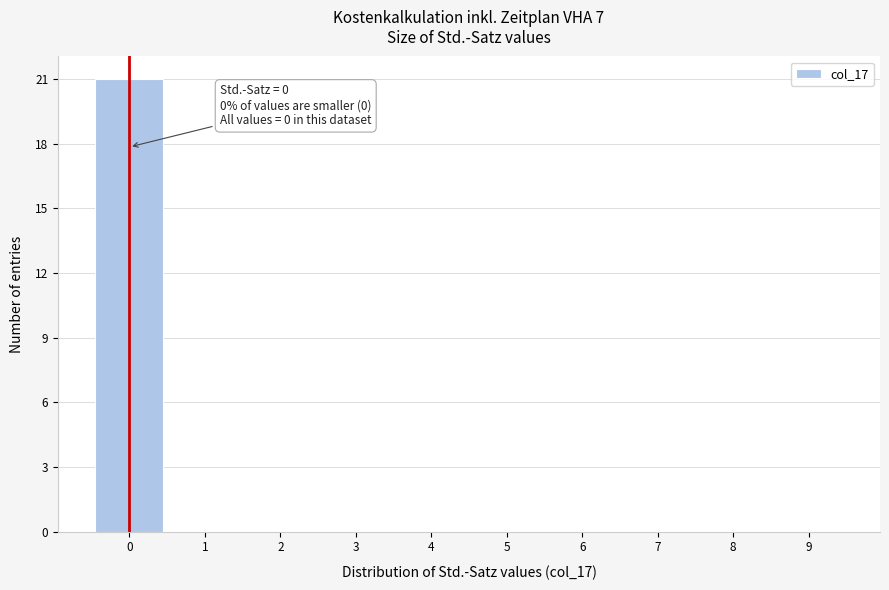

Which range on the x-axis has the tallest bar?

-0.5 to 0.5